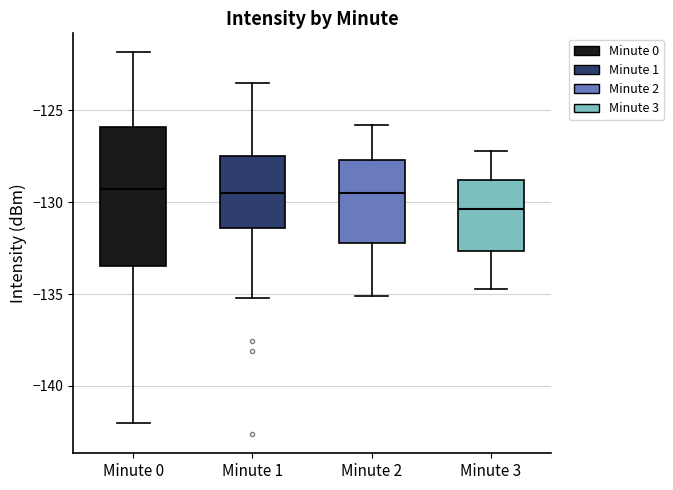

Comparing the boxes themselves (not the whiskers), which one is the tallest?

Minute 0